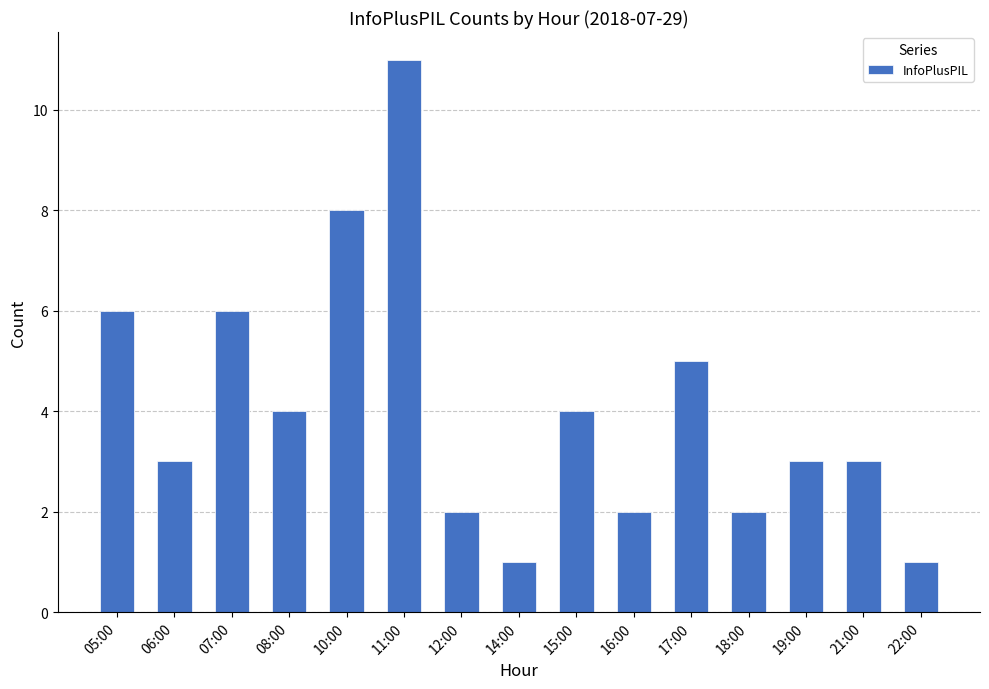

Is it true that the value at 07:00 is 4?

False